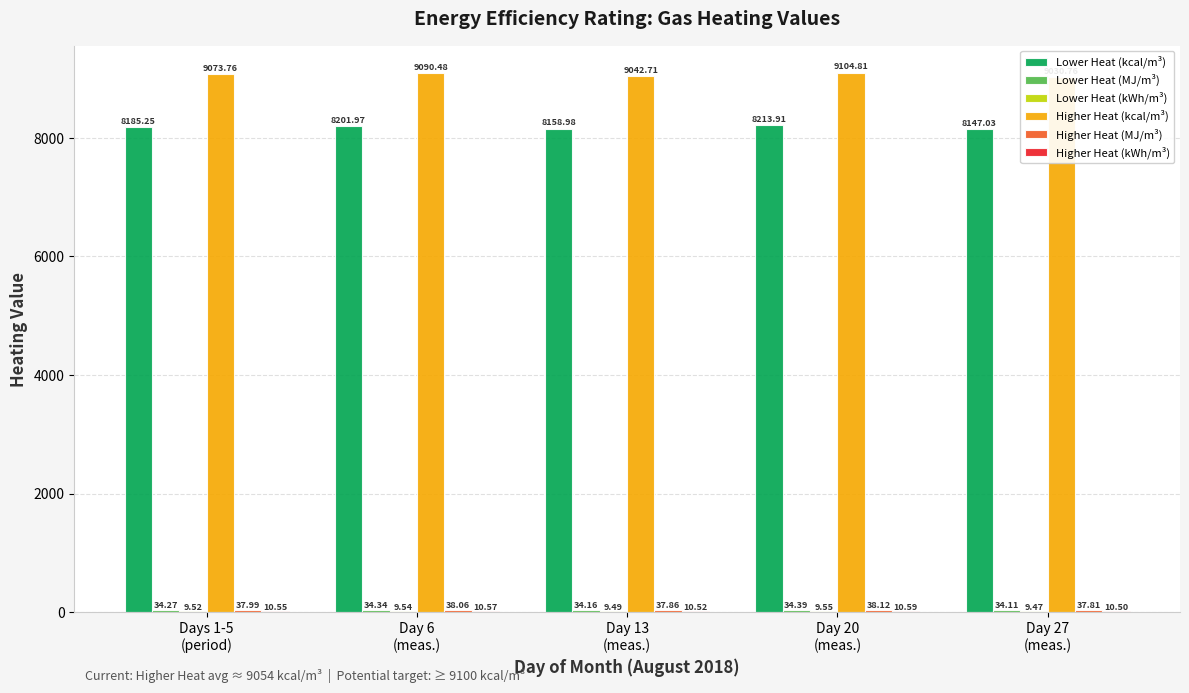

What is the sum of all Lower Heat (kcal/m³) values?

40907.1